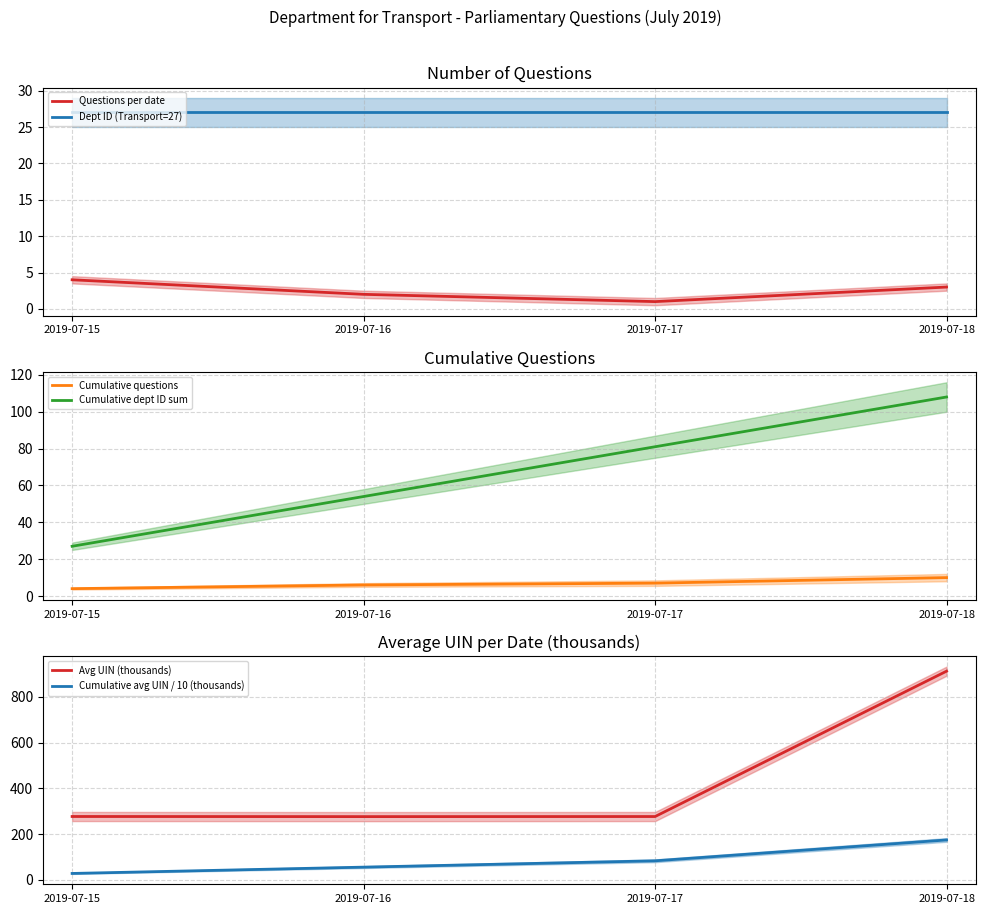

What is the lowest value of the Cumulative avg UIN / 10 (thousands) series?

27.7